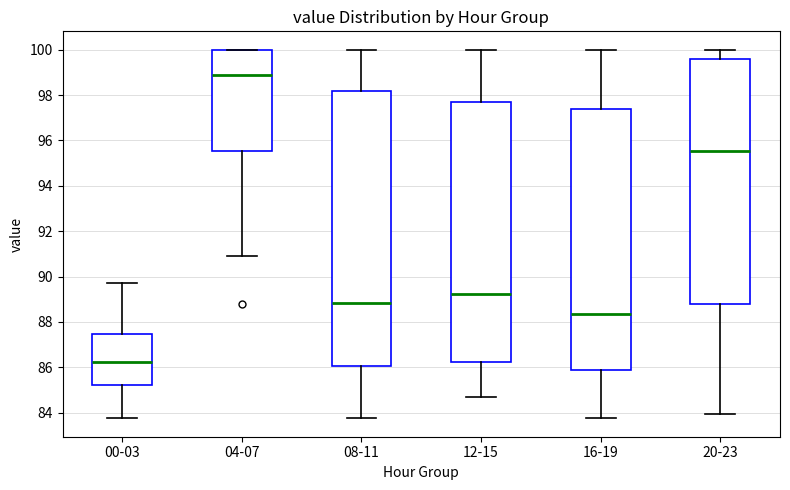

Reading left to right, read every box against the y-axis: the position of its median line, the range the box covers, and the ends of its whiskers. The values are not printed on the chart, so give them approximately, as read against the axis.

00-03: median 86.2, box 85.2 to 87.4, whiskers 83.8 to 89.8
04-07: median 98.8, box 95.6 to 100.0, whiskers 91.0 to 100.0
08-11: median 88.8, box 86.0 to 98.2, whiskers 83.8 to 100.0
12-15: median 89.2, box 86.2 to 97.6, whiskers 84.6 to 100.0
16-19: median 88.4, box 85.8 to 97.4, whiskers 83.8 to 100.0
20-23: median 95.6, box 88.8 to 99.6, whiskers 84.0 to 100.0